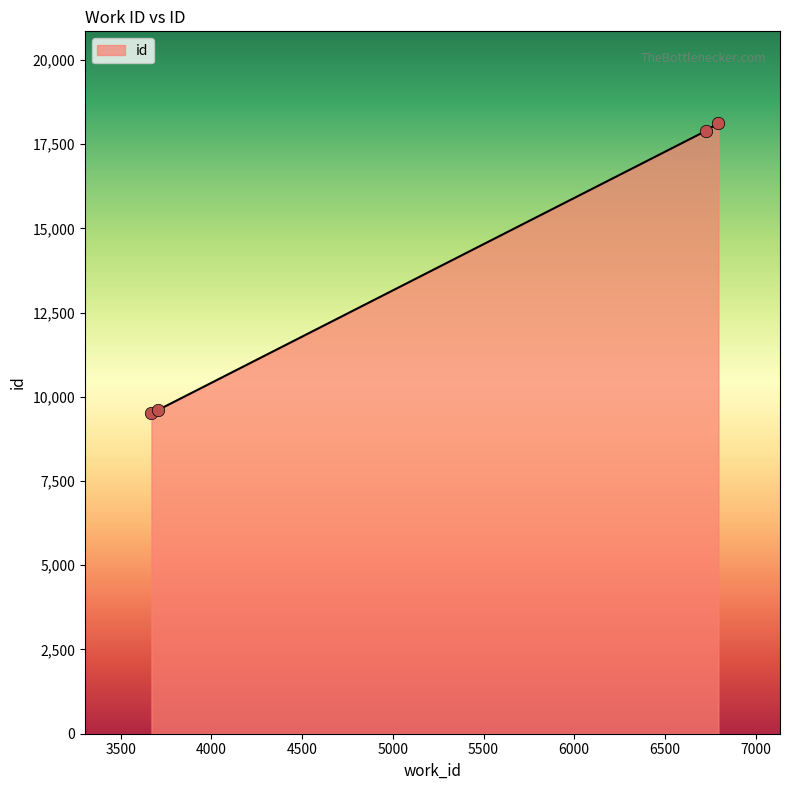

What is the sum of all values?

55143